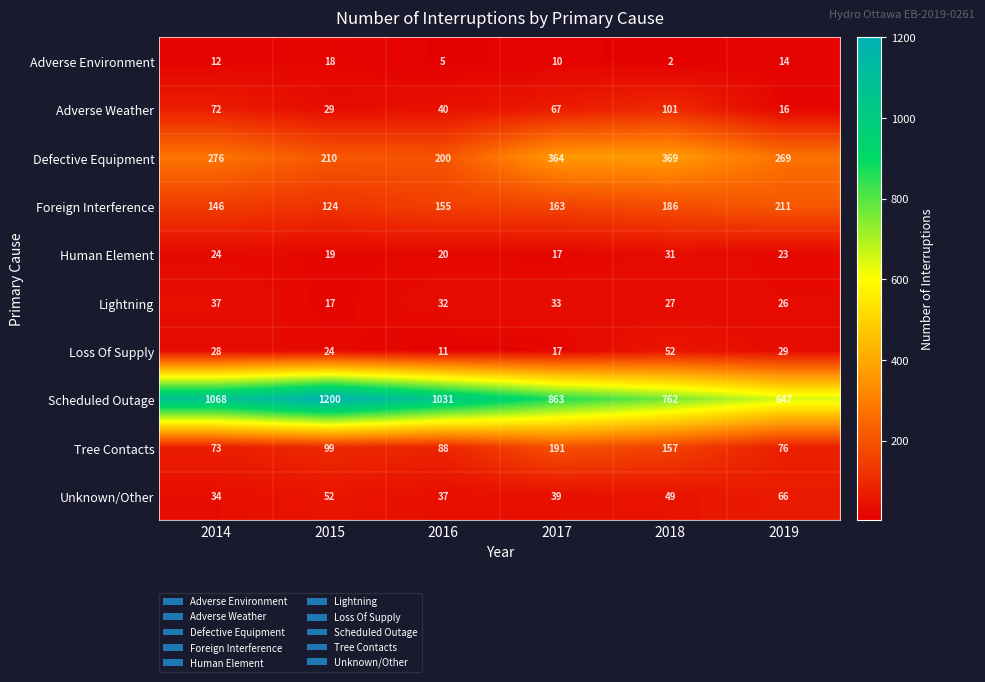

Which series has the widest spread of values?

Scheduled Outage